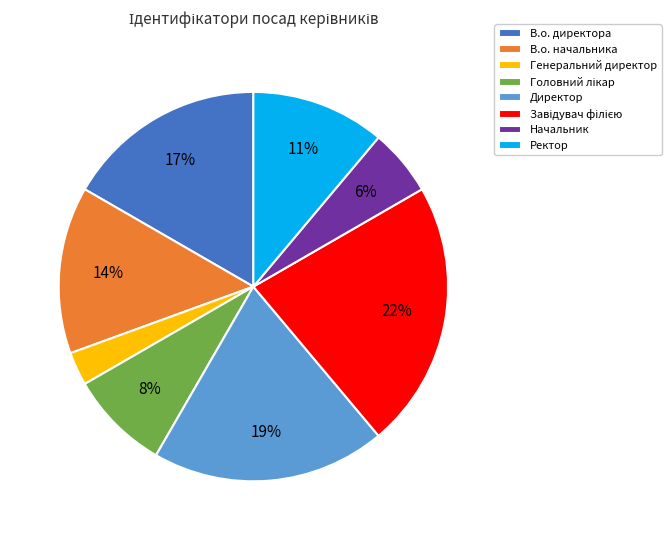

Between Начальник and Директор, which is larger?

Директор